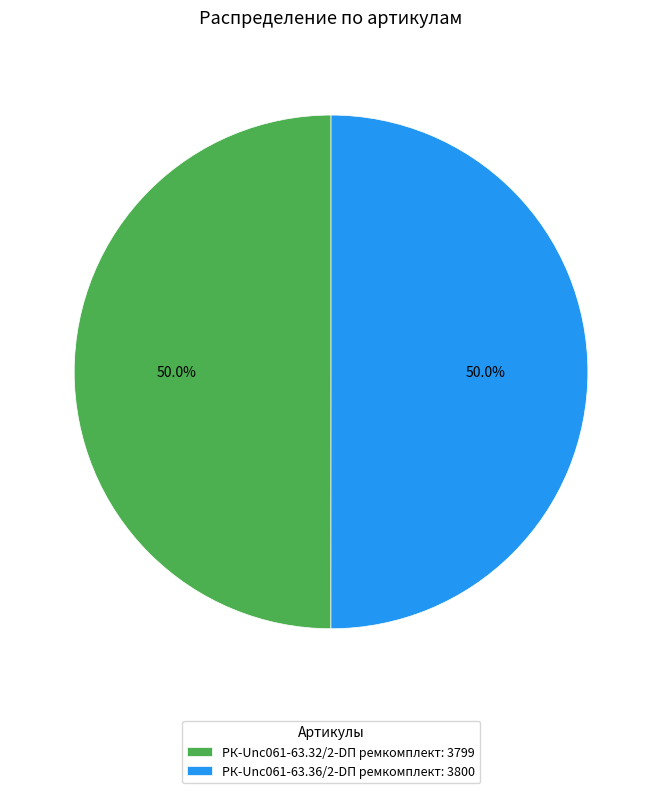

Approximately how many times larger is the value at РК-Unc061-63.36/2-DП ремкомплект: 3800 compared to РК-Unc061-63.32/2-DП ремкомплект: 3799?

1.0